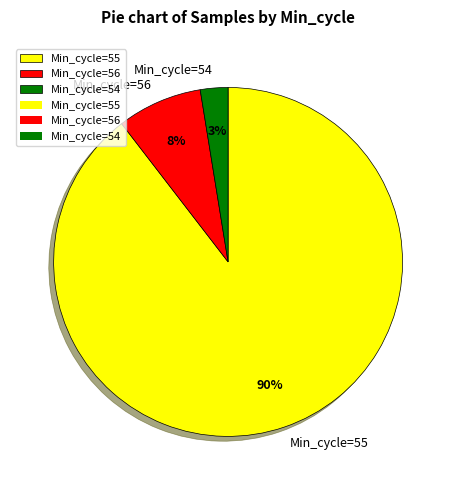

Rank the categories by value from highest to lowest.

Min_cycle=55, Min_cycle=56, Min_cycle=54